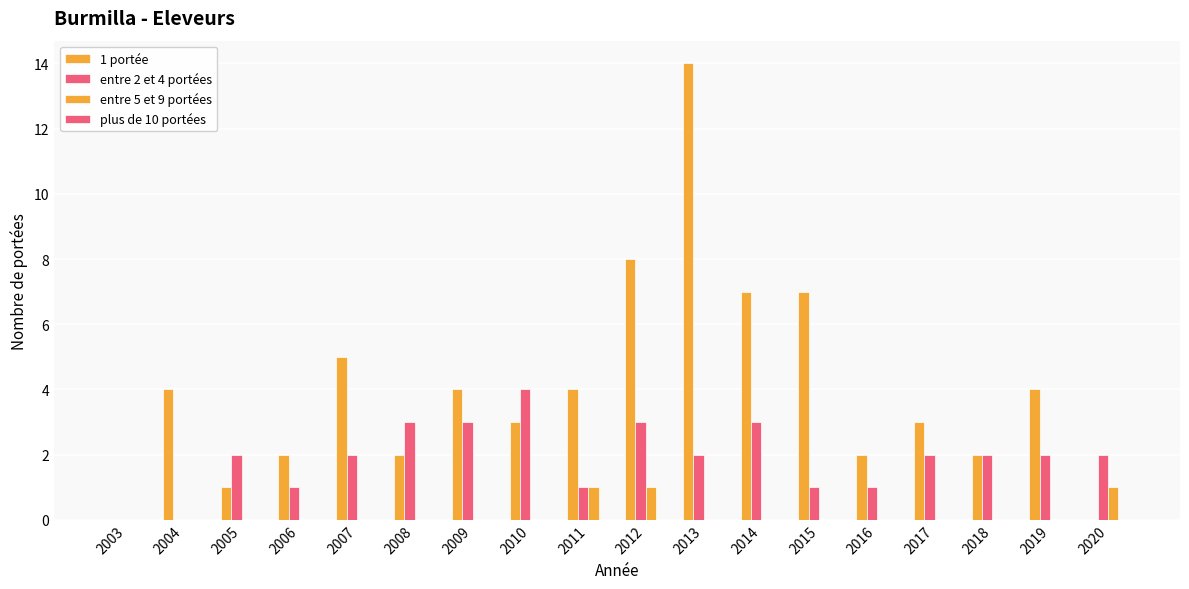

How many distinct data groups are displayed?

3